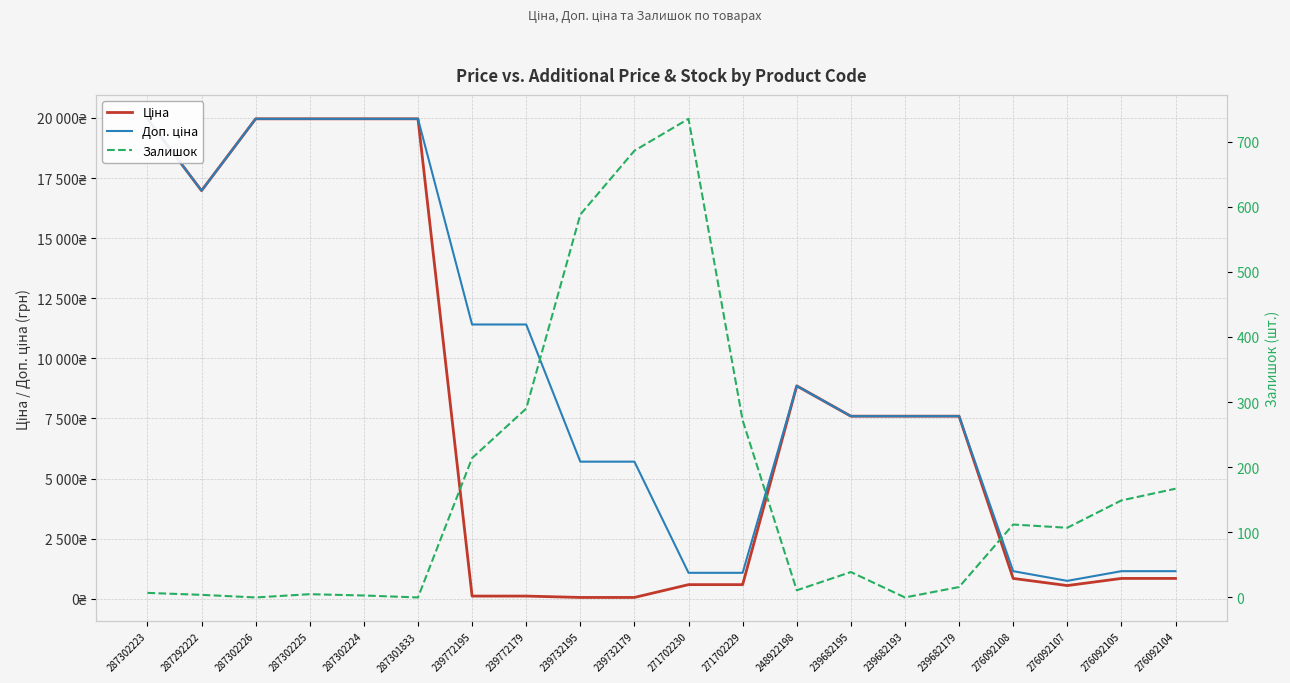

Which category has the highest value across all series?

287302223